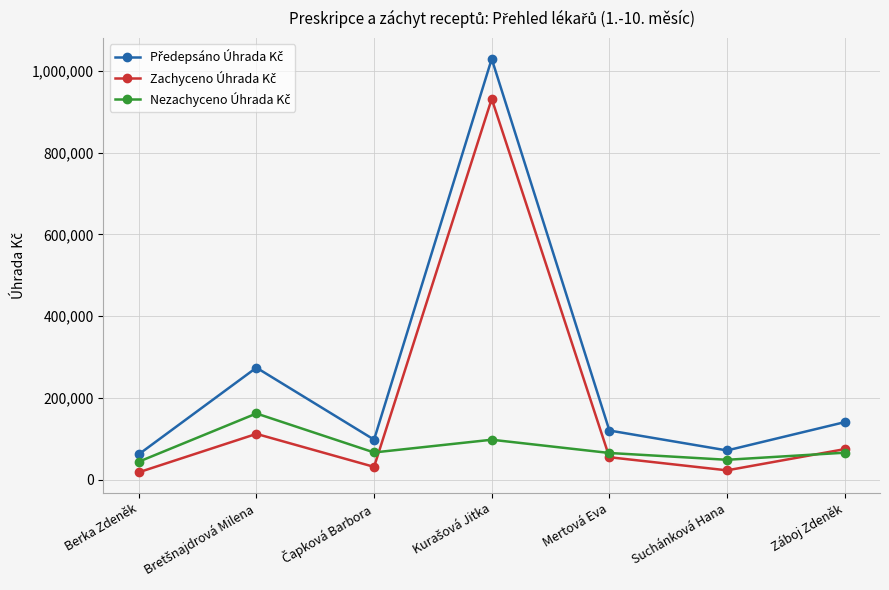

Is this an area chart (filled region under the line)?

No